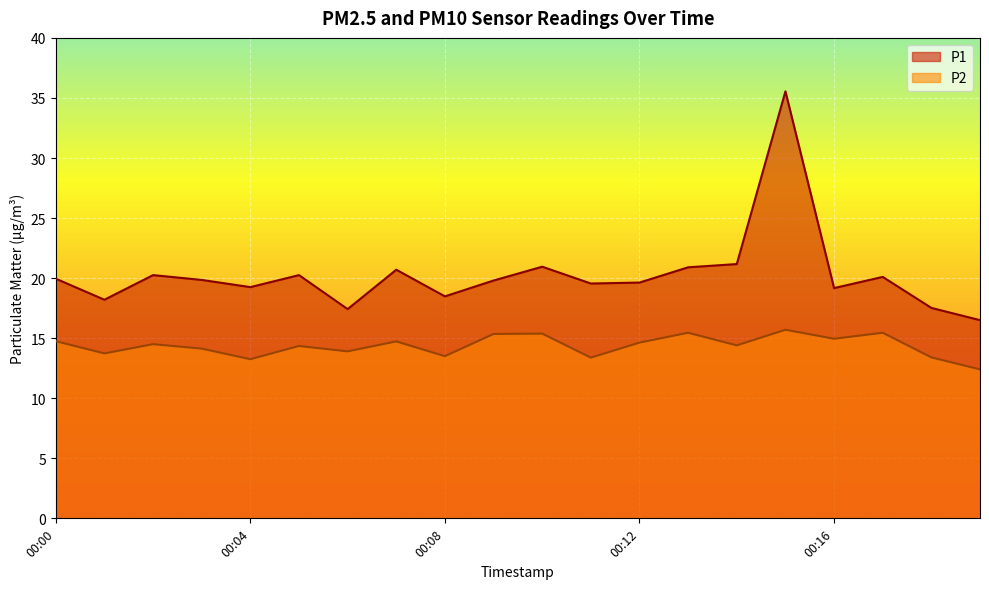

What is the average value of the P2 series?

14.4